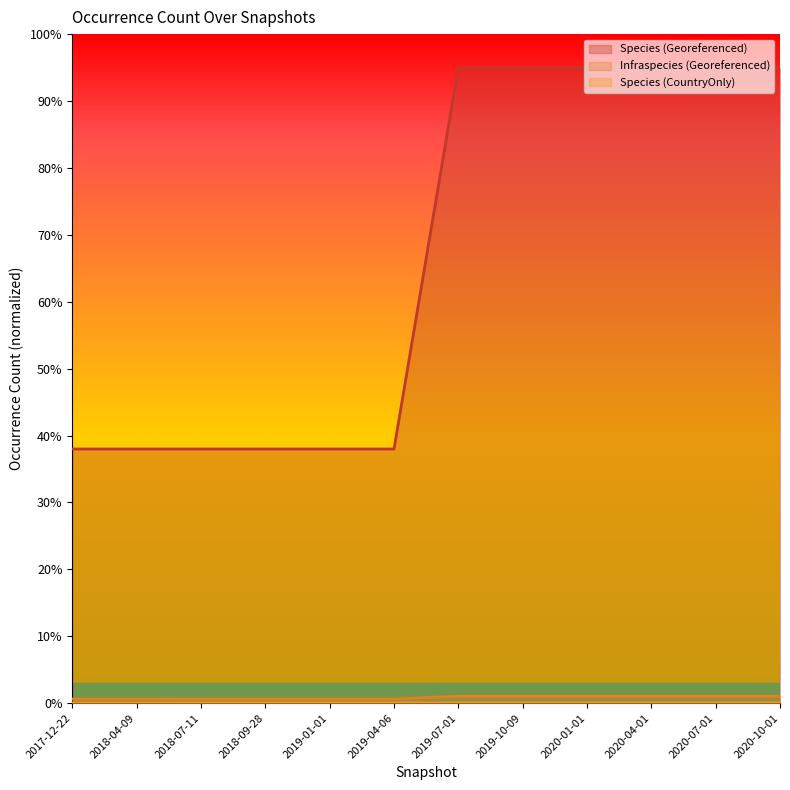

What is the sum of the Infraspecies (Georeferenced) values at 2018-09-28 and 2019-10-09?

1.7